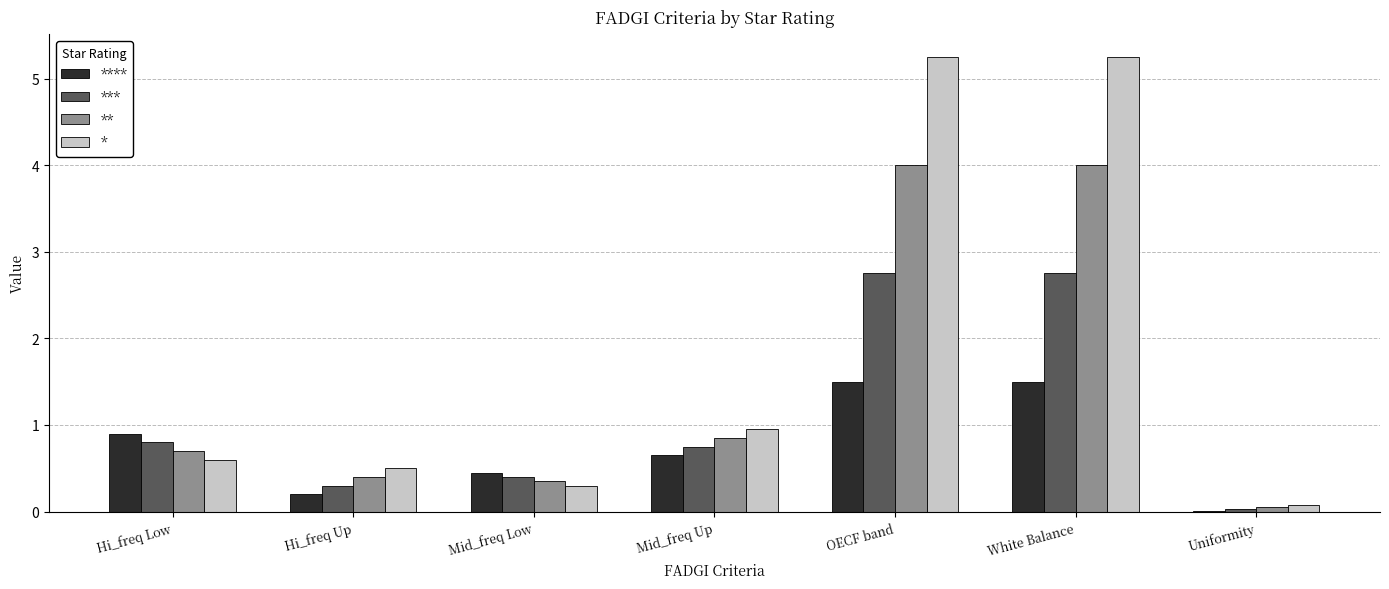

True or false: * has a value of 0.9 at Mid_freq Up.

True